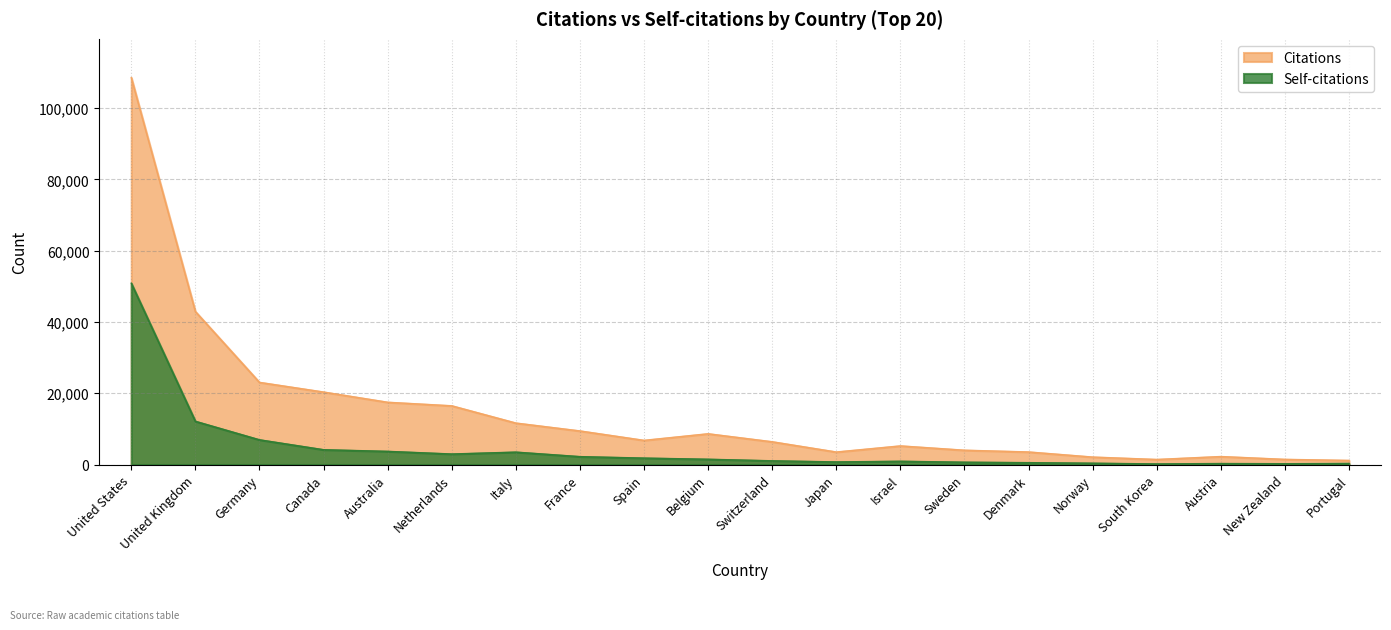

Does the chart have visible grid lines?

Yes